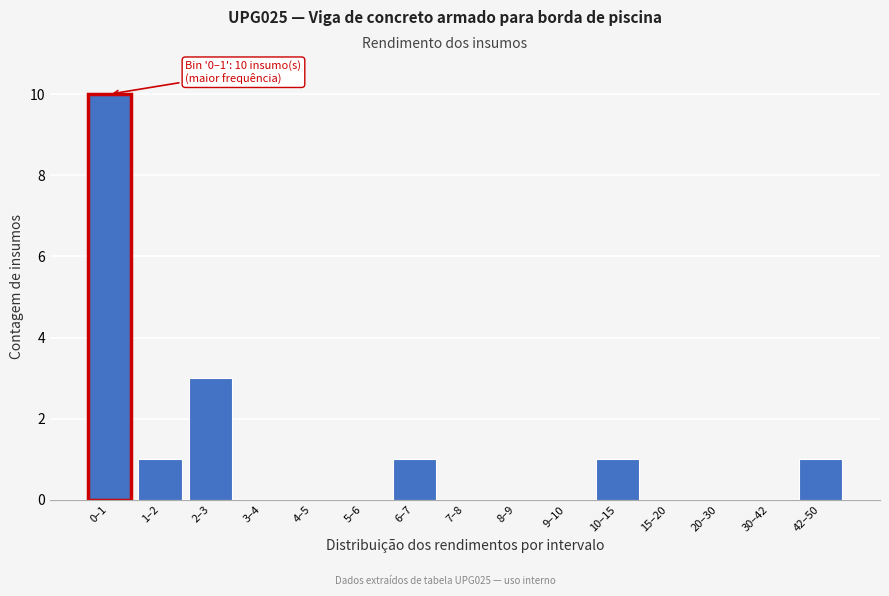

At which category does the chart reach its peak across all series?

0–1